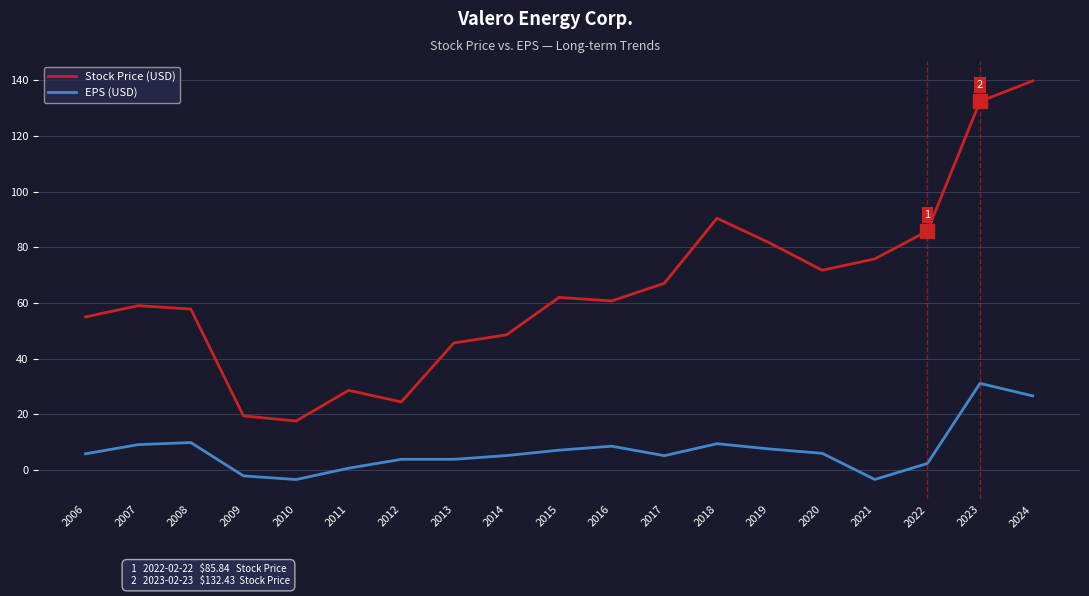

Read the Stock Price (USD) value at 2023.

132.4